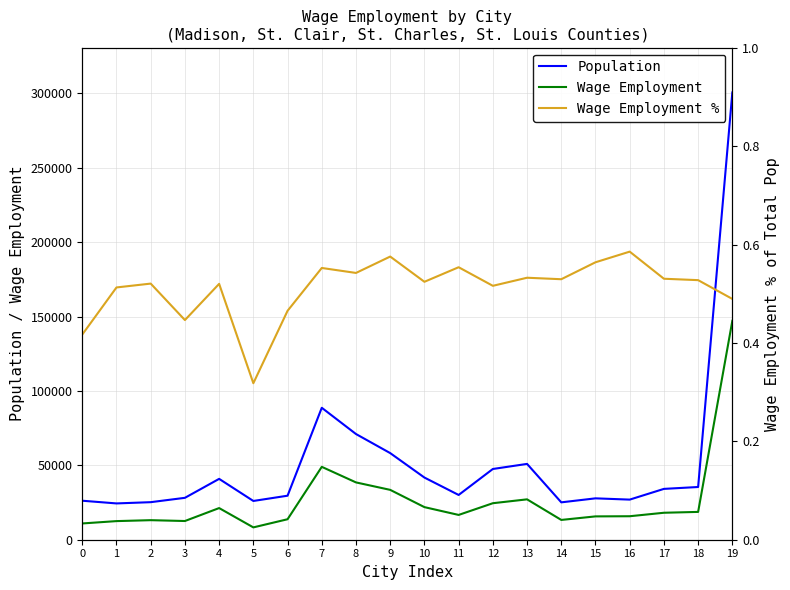

Rank the series by their maximum value, from lowest to highest.

Wage Employment %, Wage Employment, Population